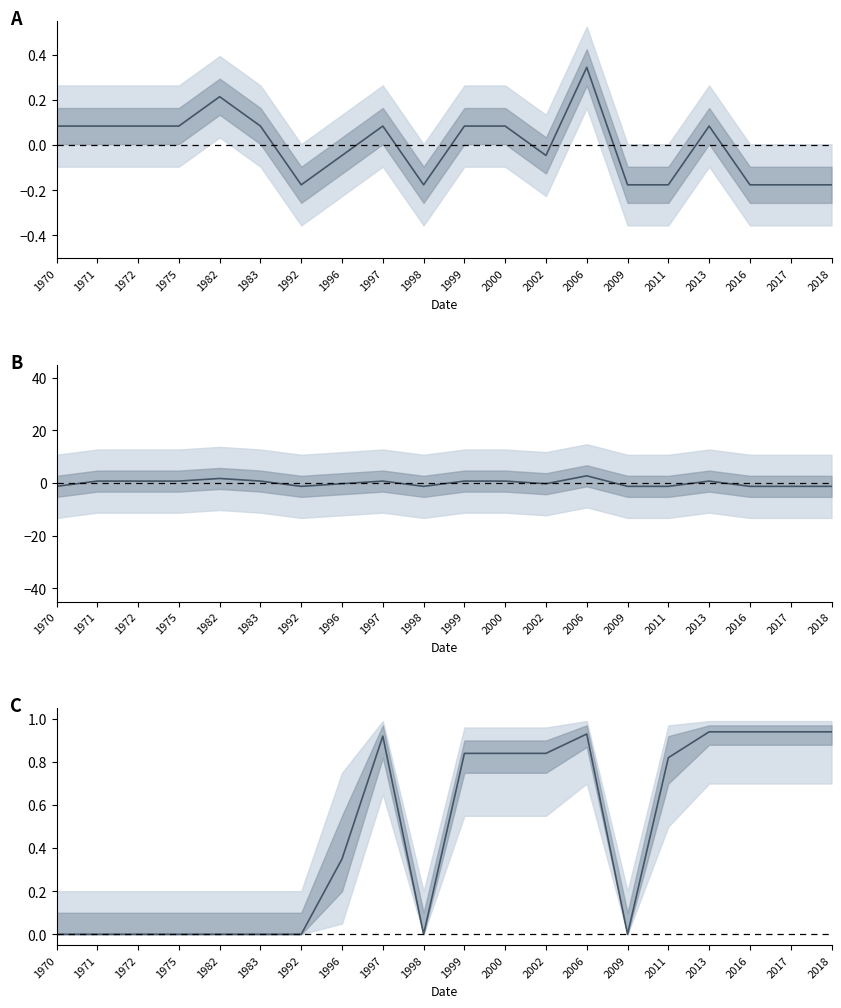

Reading left to right, list all the values displayed in this chart.

nombrePeriodesEtablissement: 0.1	0.1	0.1	0.1	0.2	0.1	-0.2	-0.0	0.1	-0.2	0.1	0.1	-0.0	0.3	-0.2	-0.2	0.1	-0.2	-0.2	-0.2
nombrePeriodesEtablissement (centered): -1.2	0.8	0.8	0.8	1.8	0.8	-1.2	-0.2	0.8	-1.2	0.8	0.8	-0.2	2.8	-1.2	-1.2	0.8	-1.2	-1.2	-1.2
geo_score: 0.0	0.0	0.0	0.0	0.0	0.0	0.0	0.3	0.9	0.0	0.8	0.8	0.8	0.9	0.0	0.8	0.9	0.9	0.9	0.9